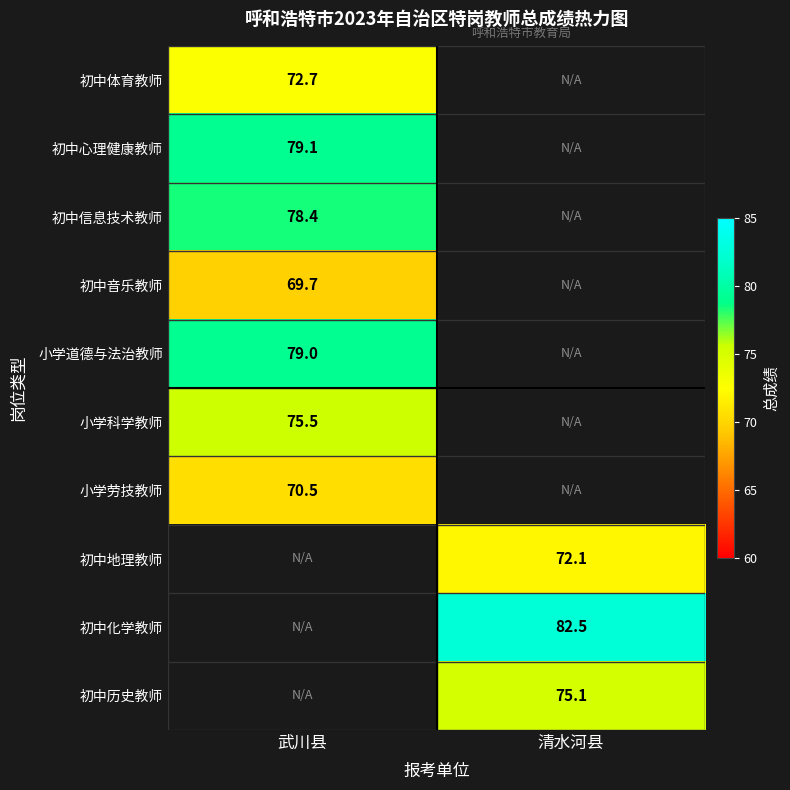

At how many categories does at least one series exceed 75?

2